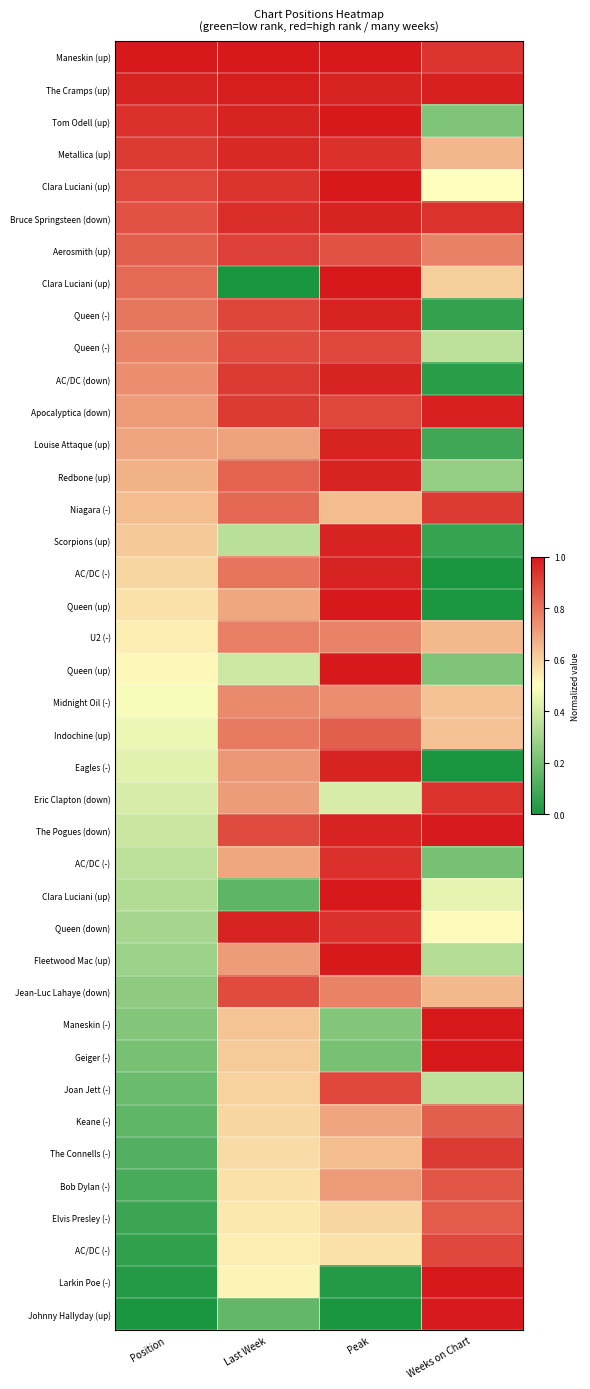

At how many categories does at least one series exceed 0?

4